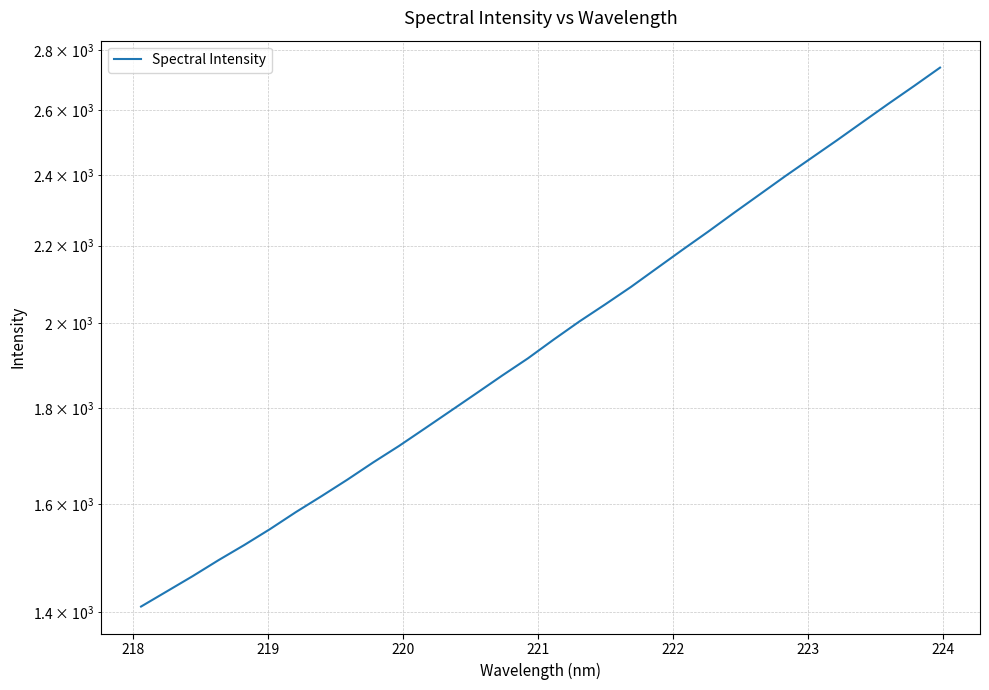

How many values are below 1959?

16